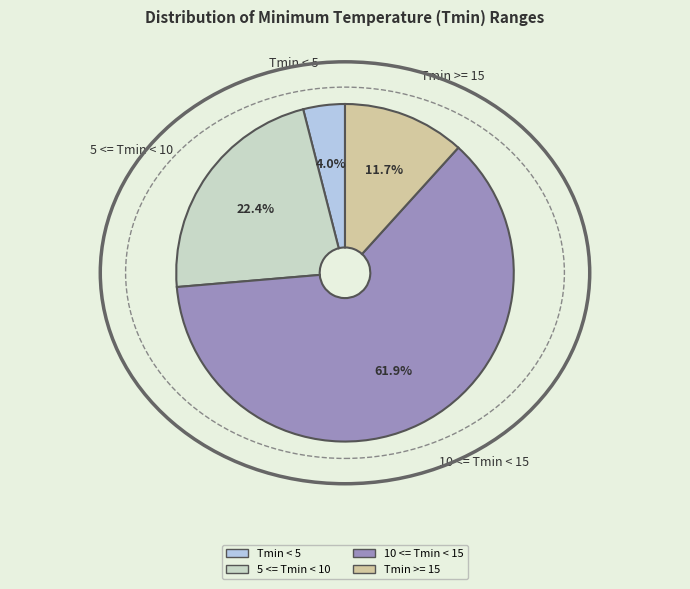

Which category has the biggest portion of the pie?

10 <= Tmin < 15